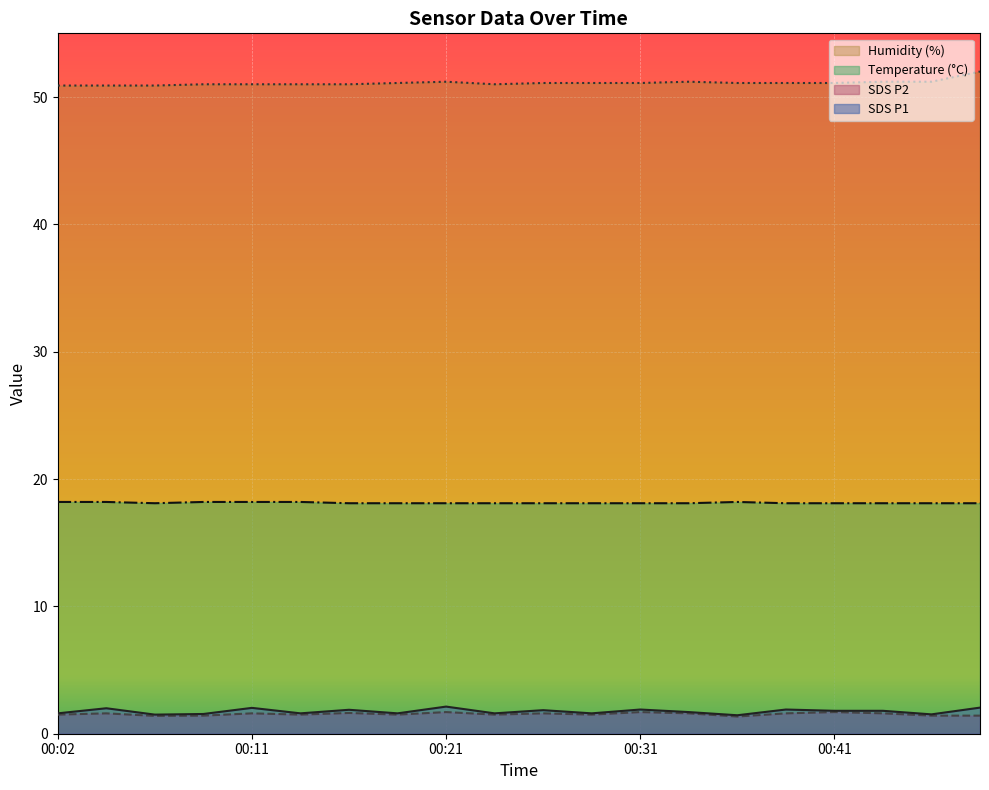

Between 00:02 and 00:31, which series saw the biggest shift?

SDS_P1